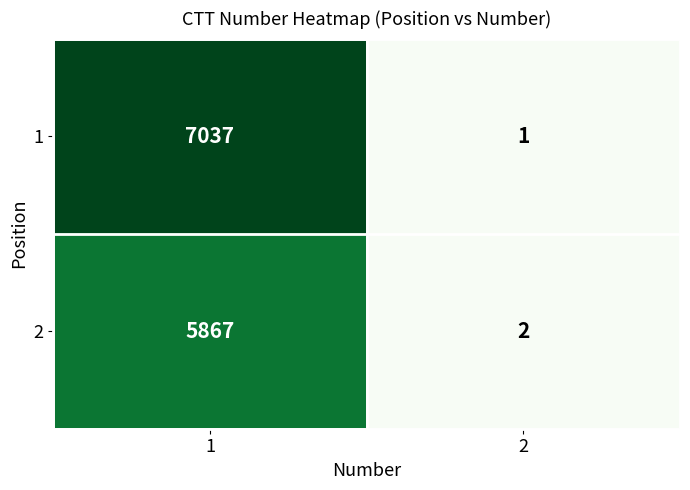

Rank the series at 1 from lowest to highest value.

2, 1